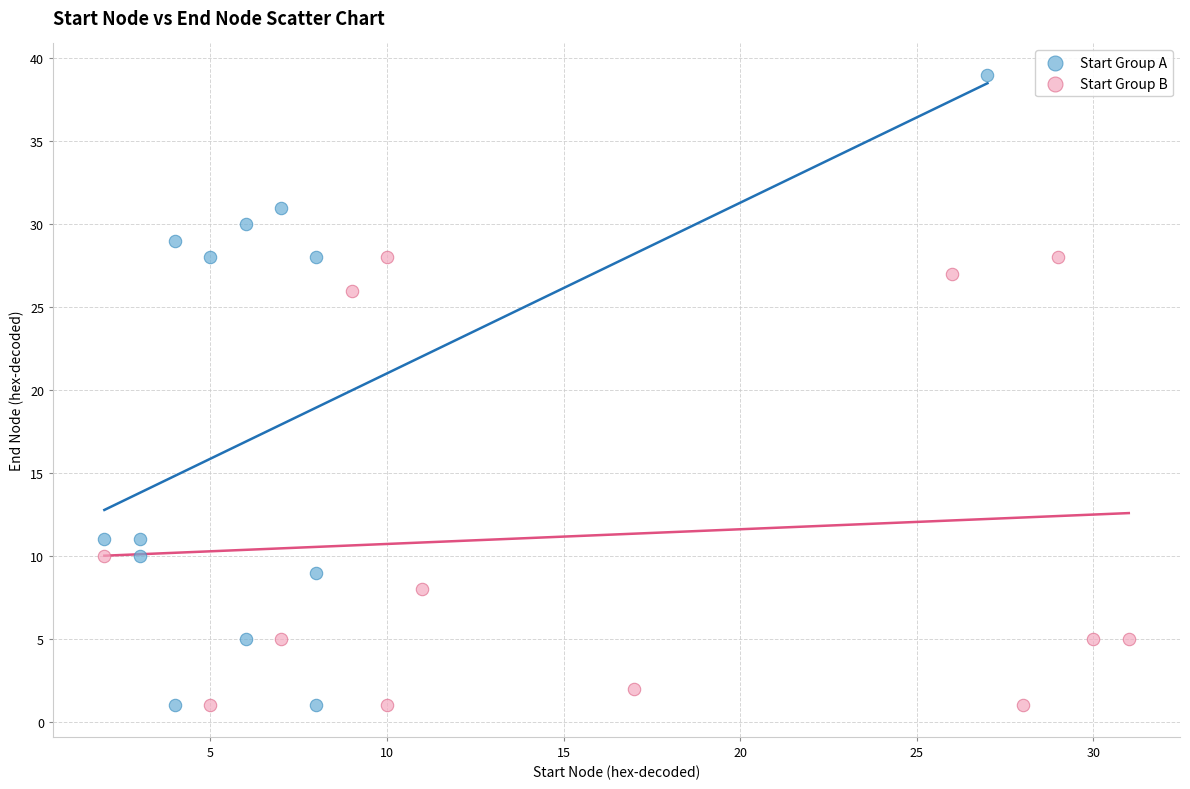

Which series contains the highest Y value?

Start Group A